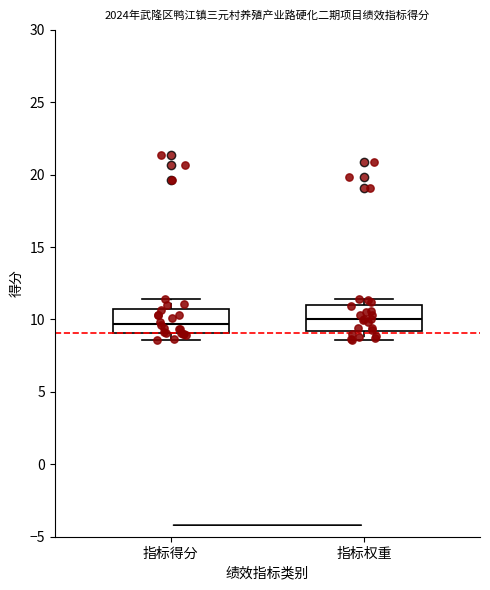

Reading left to right, transcribe this box plot: for each box, give where its median line is, the range the box spans, and where its two whiskers end, as read against the y-axis. The values are not printed on the chart, so give them approximately, as read against the axis.

指标得分: median 9.5, box 9.0 to 10.5, whiskers 8.5 to 11.5
指标权重: median 10.0, box 9.0 to 11.0, whiskers 8.5 to 11.5